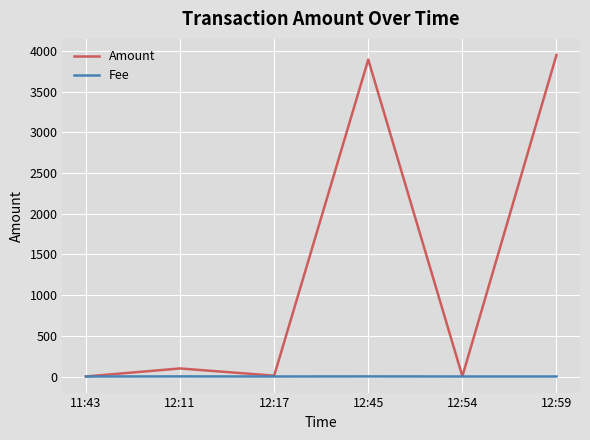

Rank the series by their maximum value, from highest to lowest.

Amount, Fee